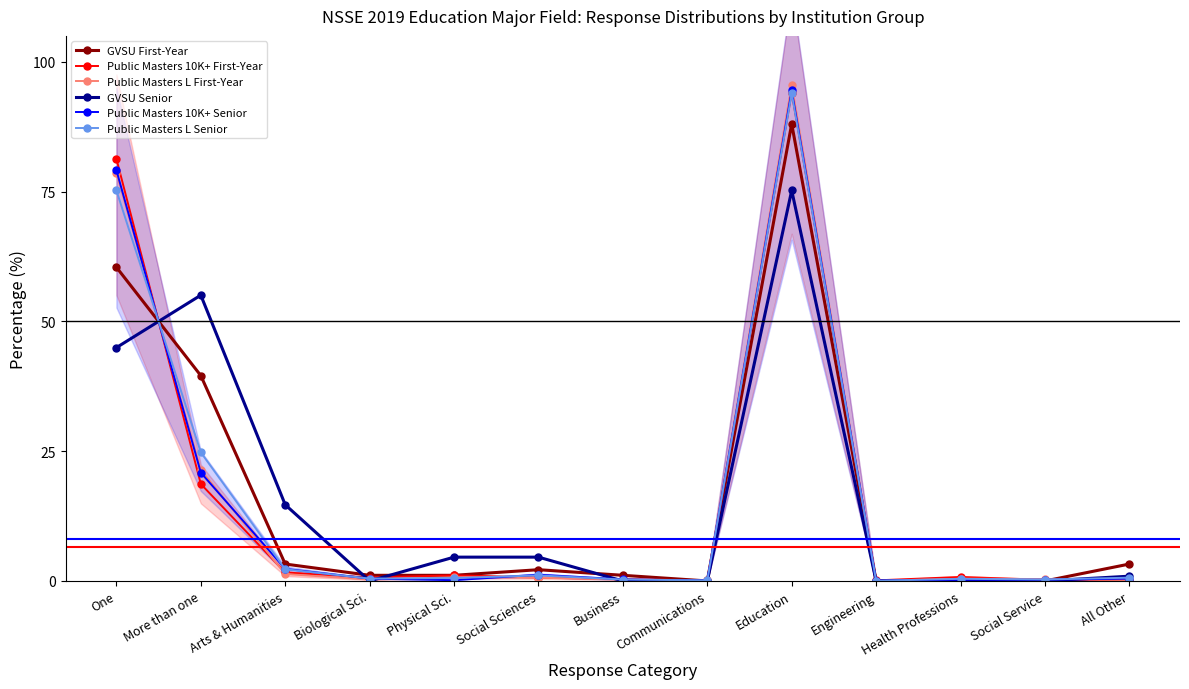

At which category does GVSU Senior reach its first local peak?

More than one